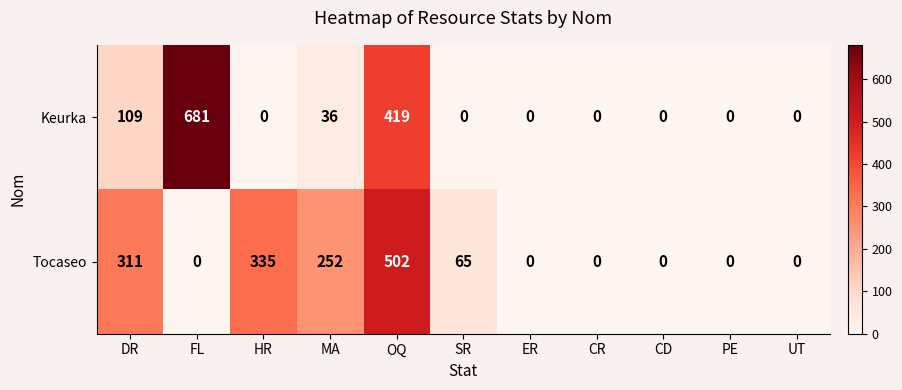

Reading left to right, what are all the values shown in this chart?

Keurka: 109	681	0	36	419	0	0	0	0	0	0
Tocaseo: 311	0	335	252	502	65	0	0	0	0	0